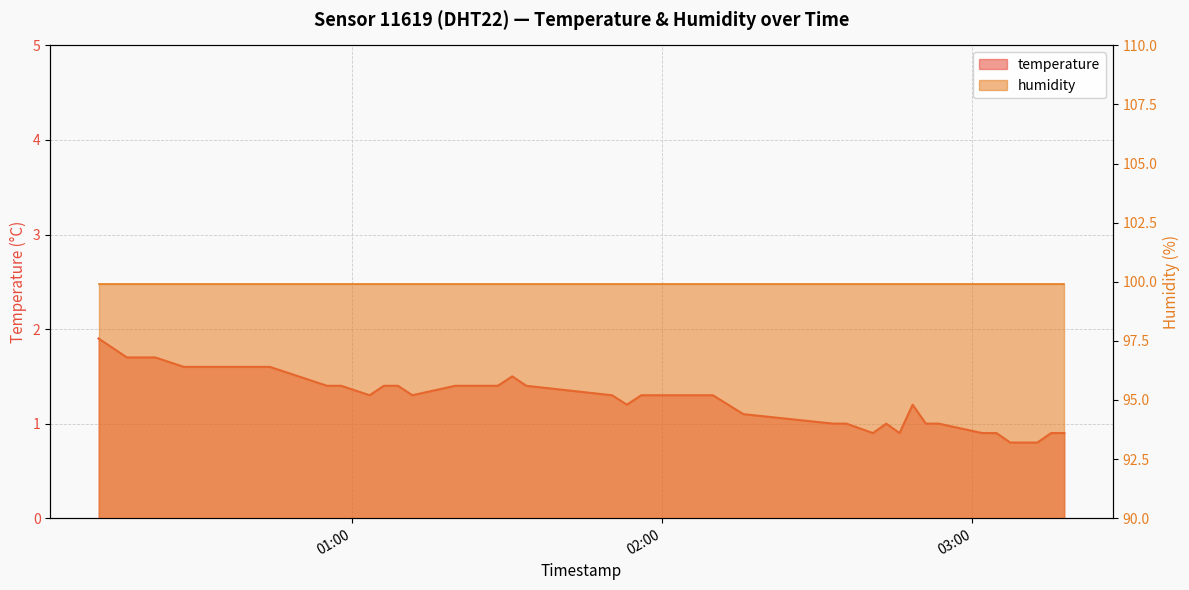

What is the difference between the maximum and minimum values?

1.1